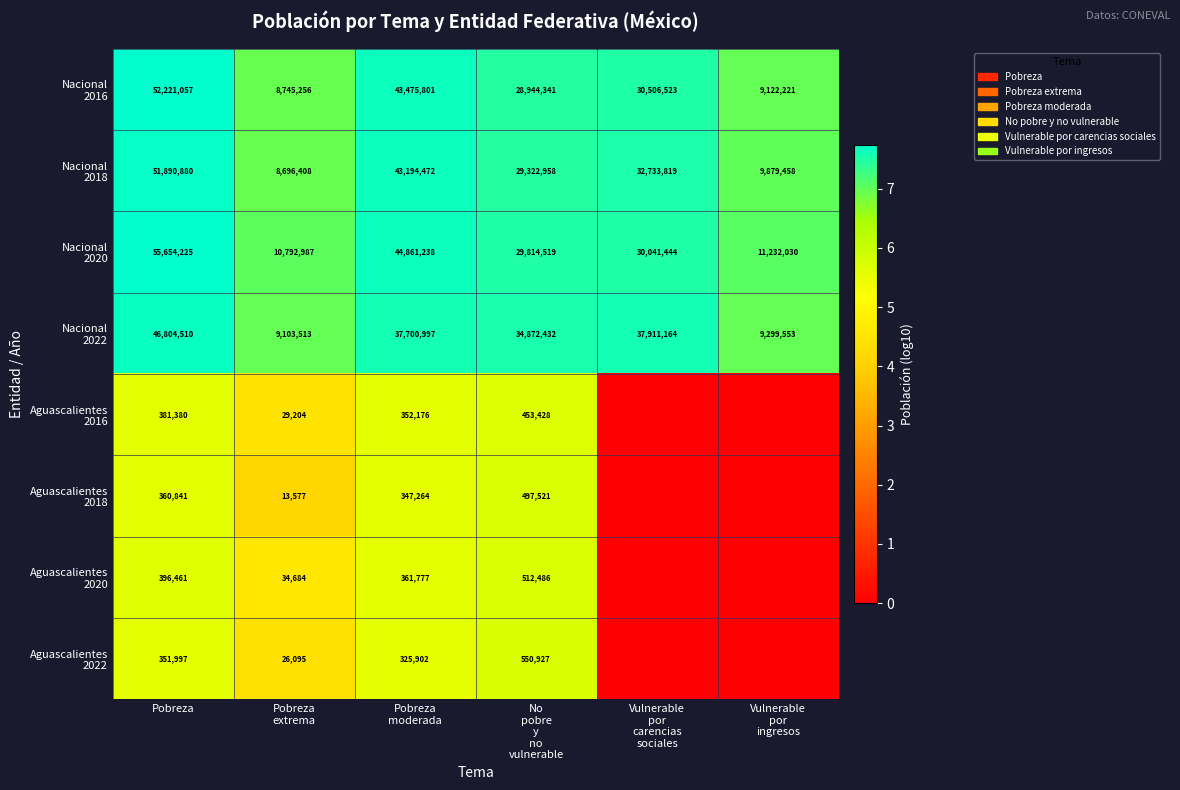

What is the spread (max minus min) of values at Pobreza?

55302228